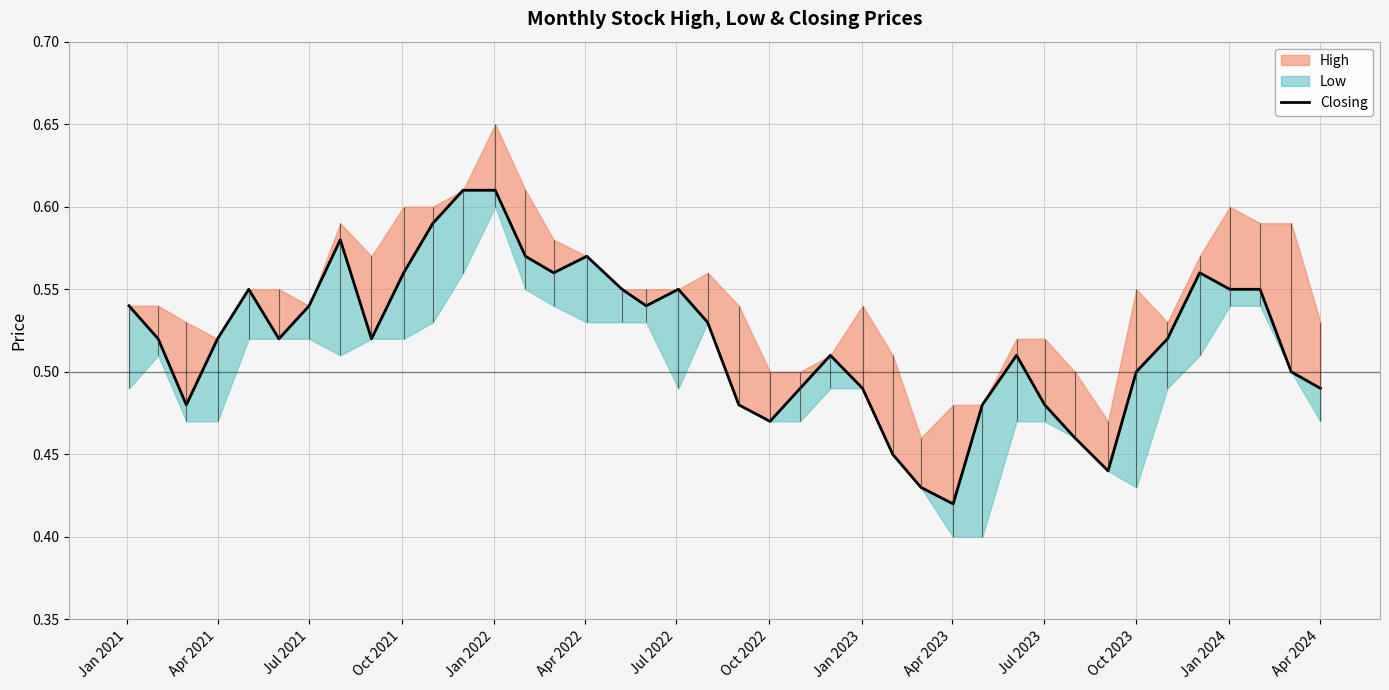

Count the number of categories in the chart.

40